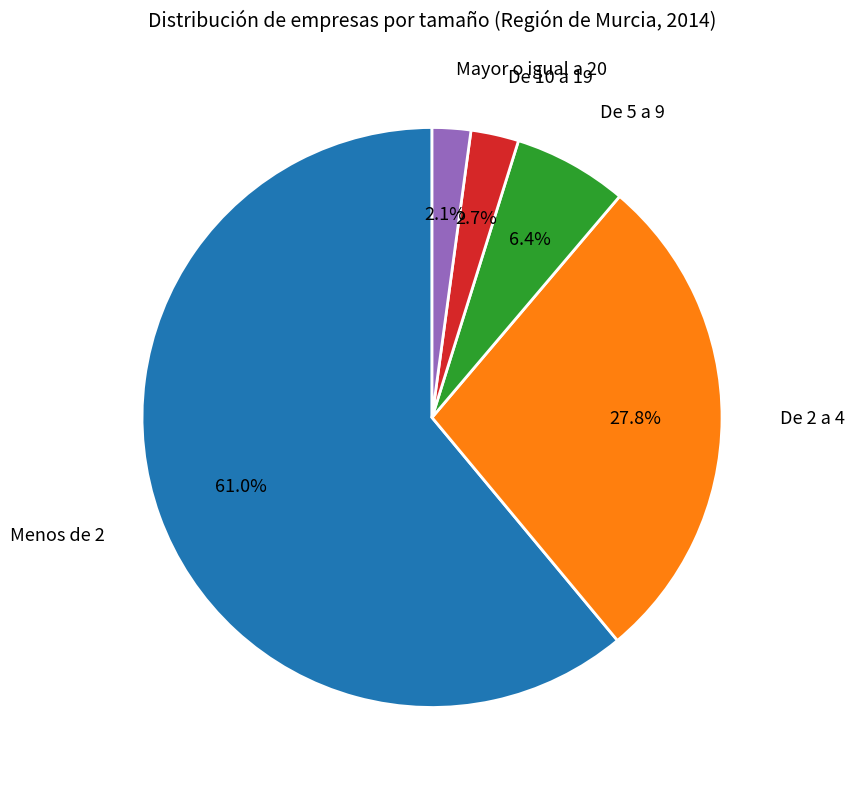

Is there any slice that represents more than half of the pie?

Yes